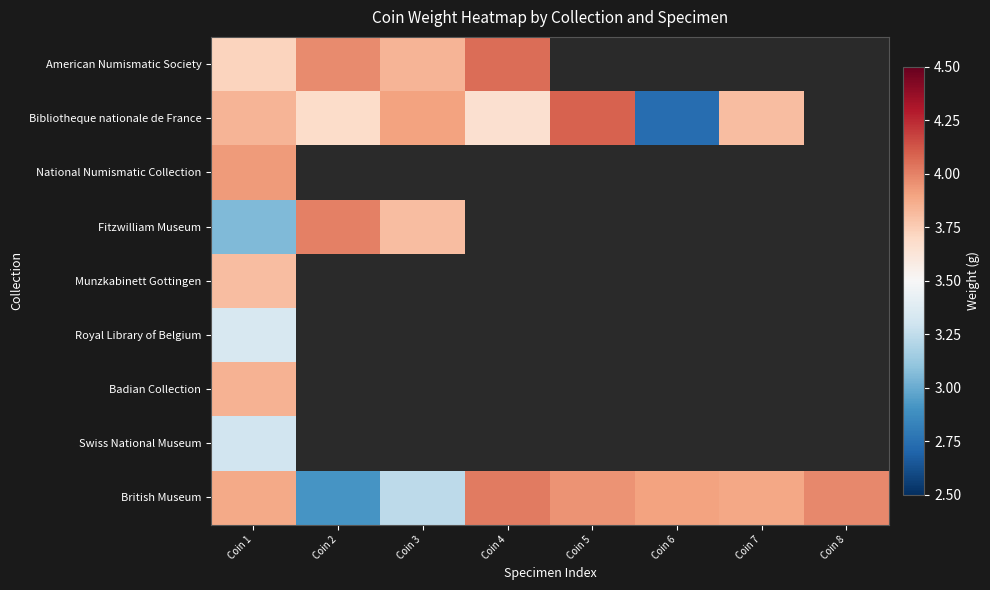

Which series changed the most between Coin 1 and Coin 5?

Bibliotheque nationale de France